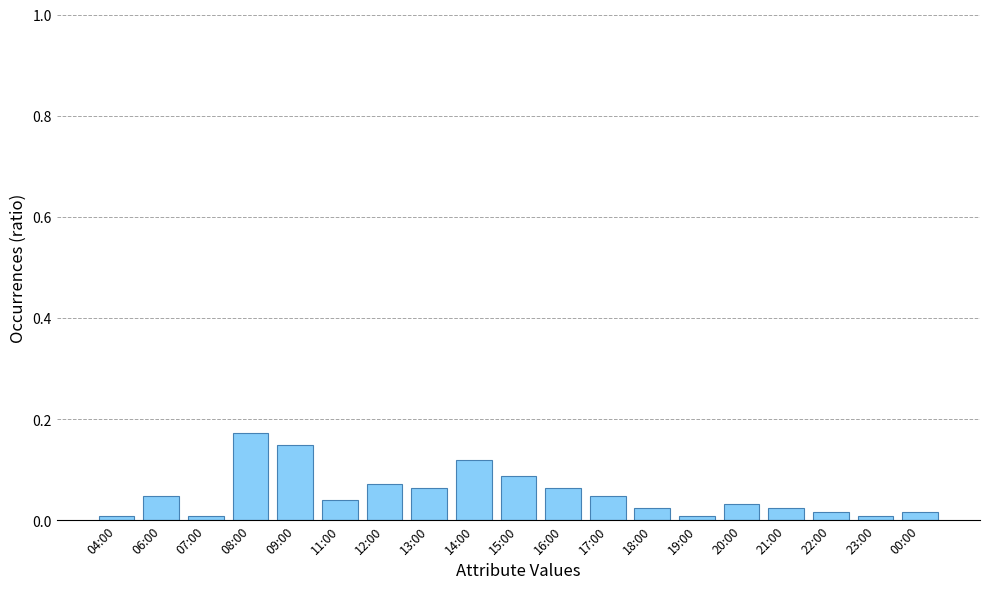

Between 09:00 and 04:00, which is larger?

09:00